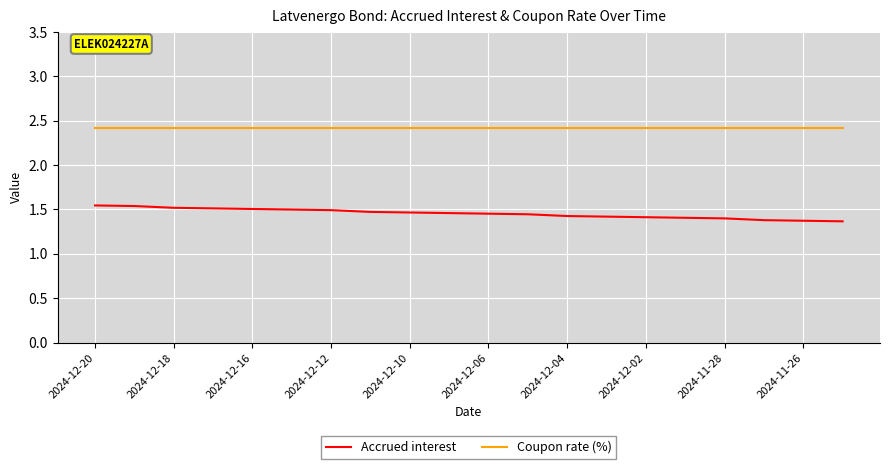

List the series in order of their peak value, lowest first.

Accrued interest, Coupon rate (%)